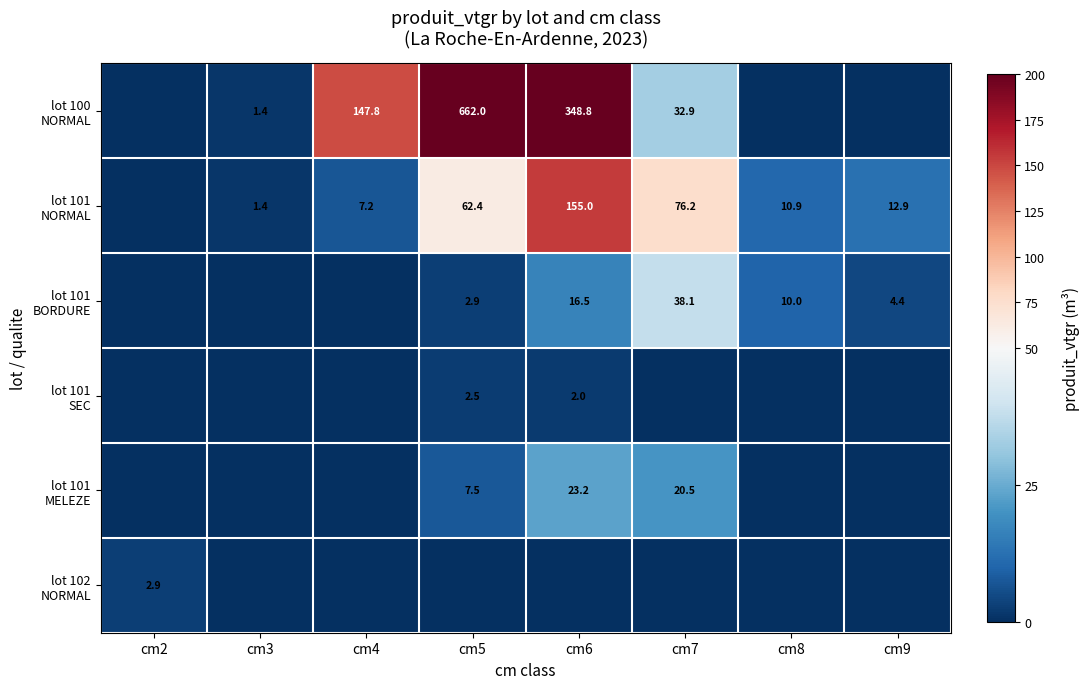

What is the difference between the lot 101 BORDURE values at cm6 and cm2?

16.5